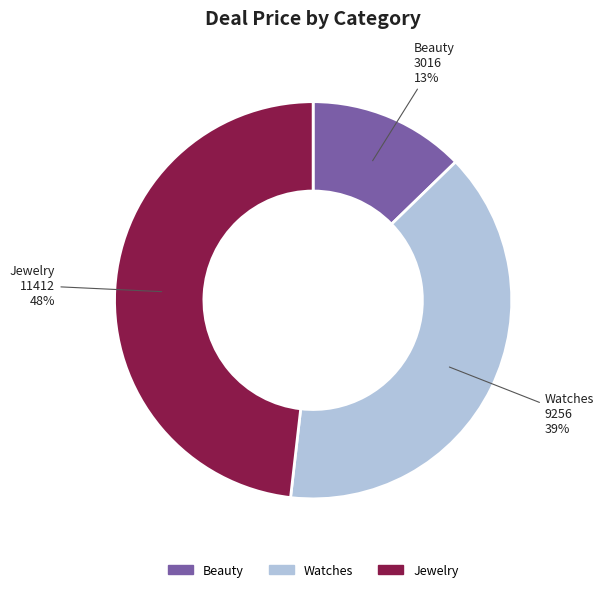

Between Watches and Beauty, which is larger?

Watches